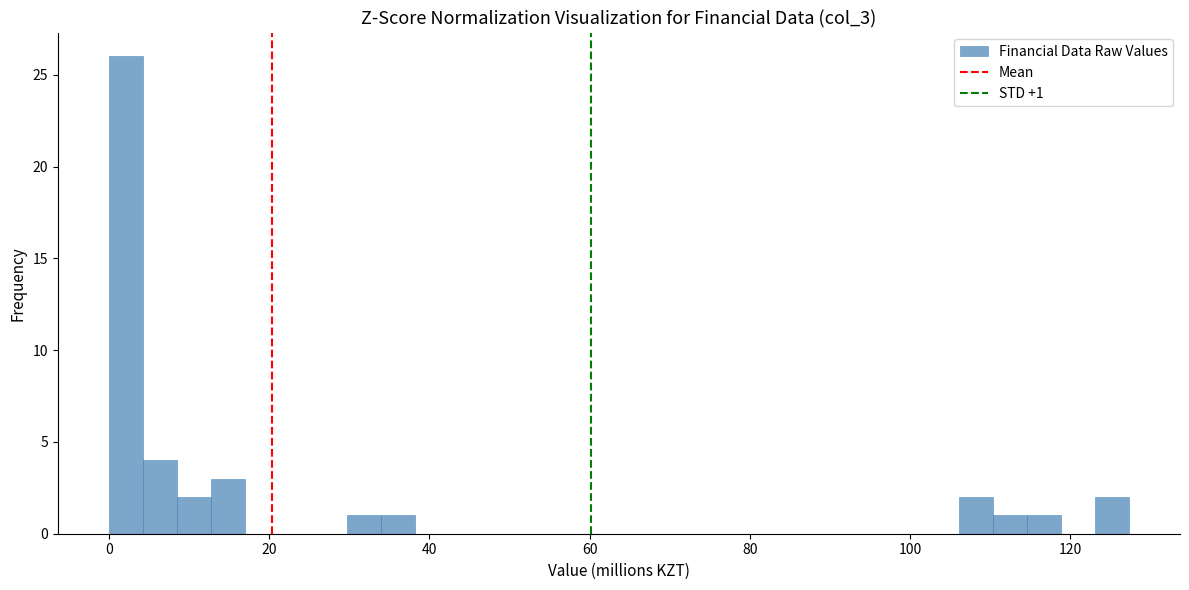

Around what value on the x-axis is the tallest bar? Give the approximate position of its centre, as read against the axis.

2